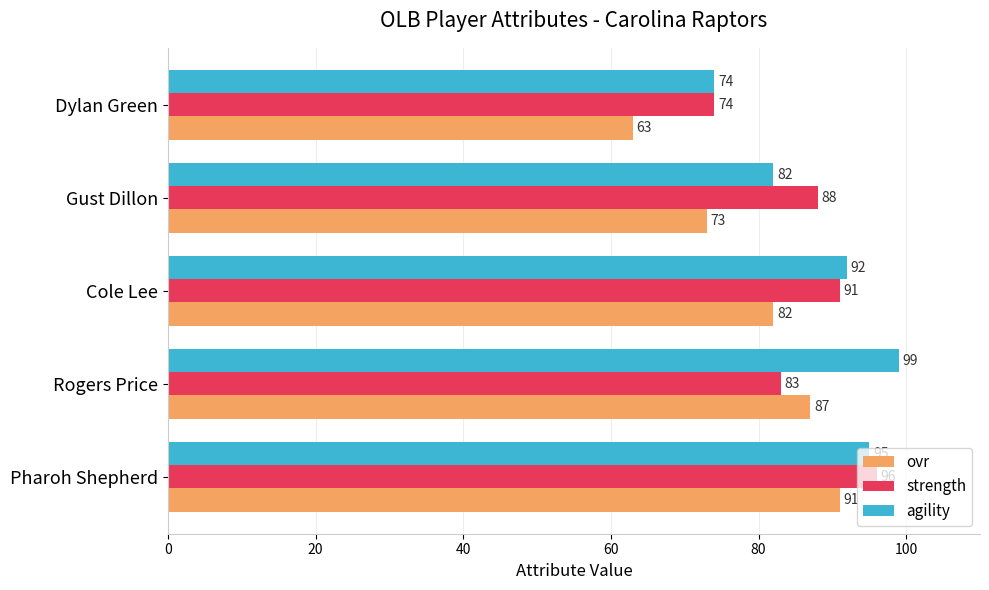

What is the average value of the agility series?

88